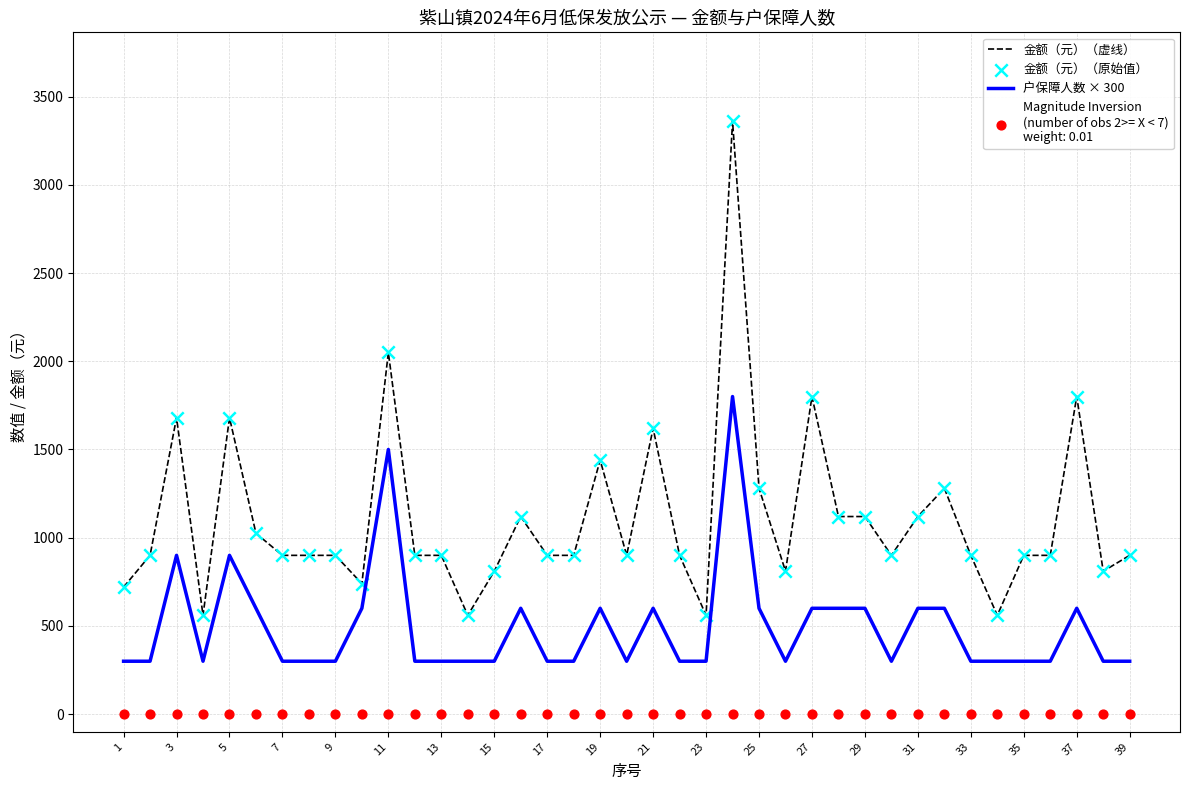

The value of 户保障人数 × 300 at 25 is 1065. True or false?

False